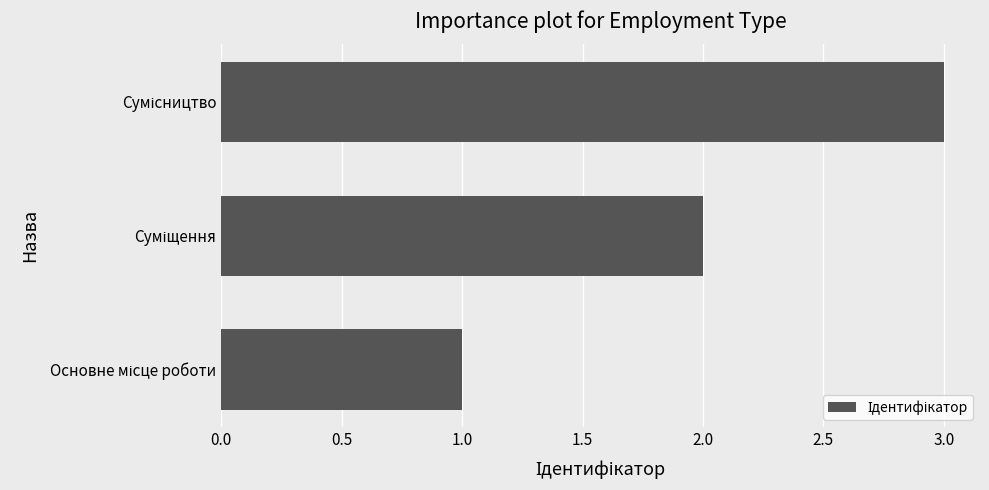

What is the maximum value shown in the chart?

3